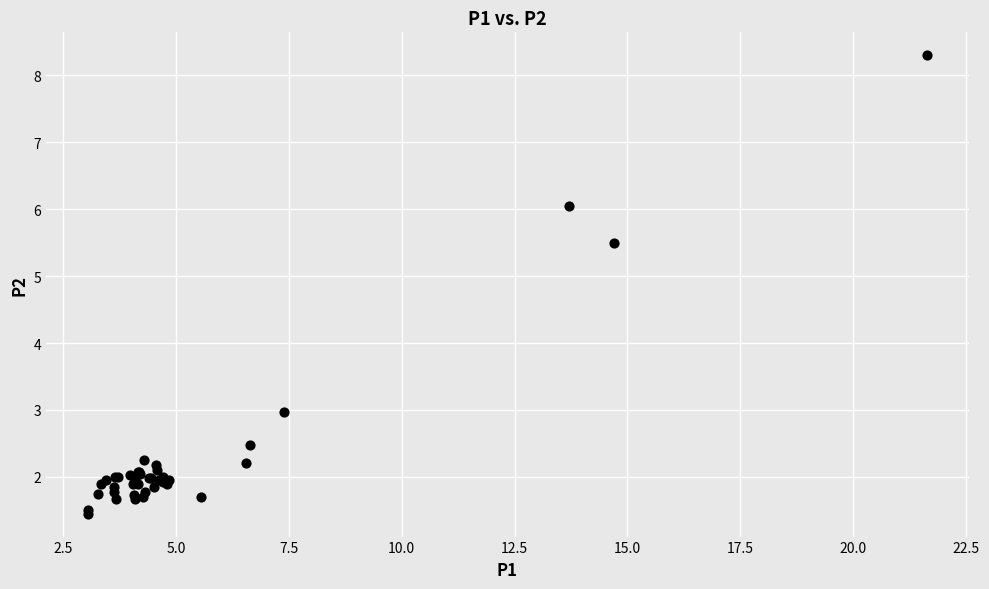

What Y value in the scatter plot is closest to 4?

3.0